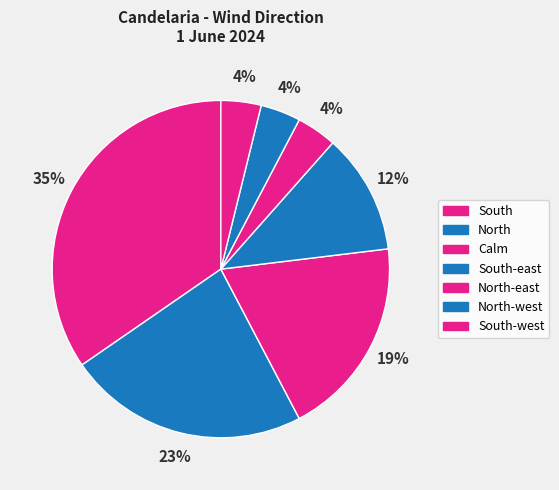

What is the largest slice in the pie chart?

South